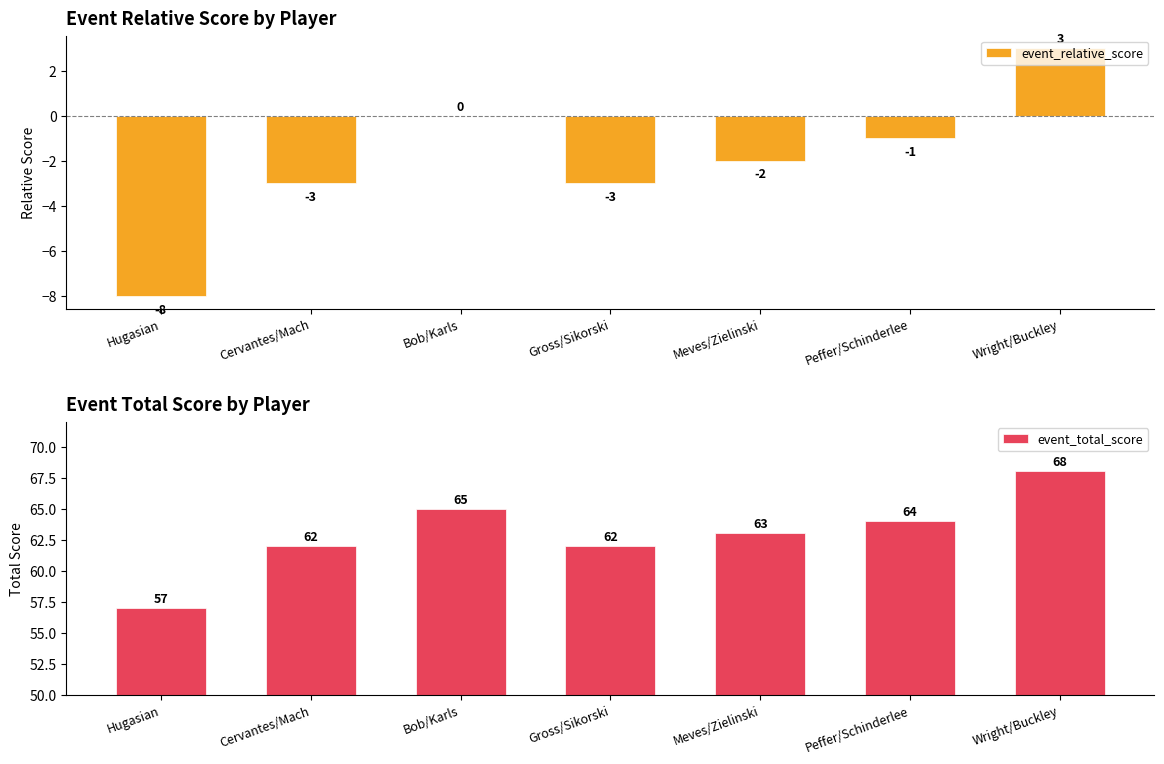

How many distinct data groups are displayed?

2